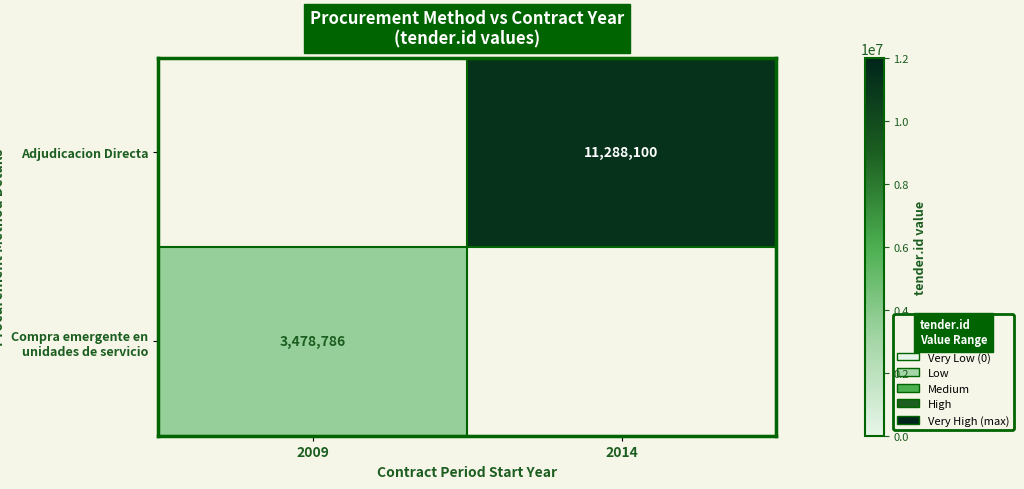

The value of Compra emergente en unidades de servicio at 2009 is 5148597. True or false?

False